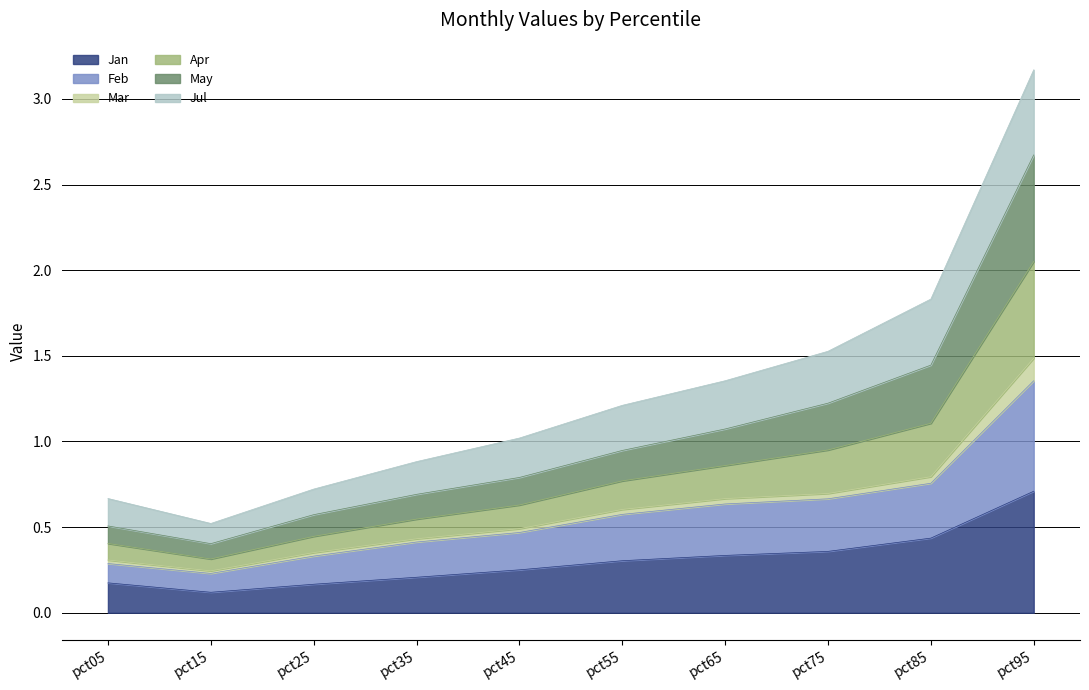

Is it true that Jan equals 0.7 at pct95?

True